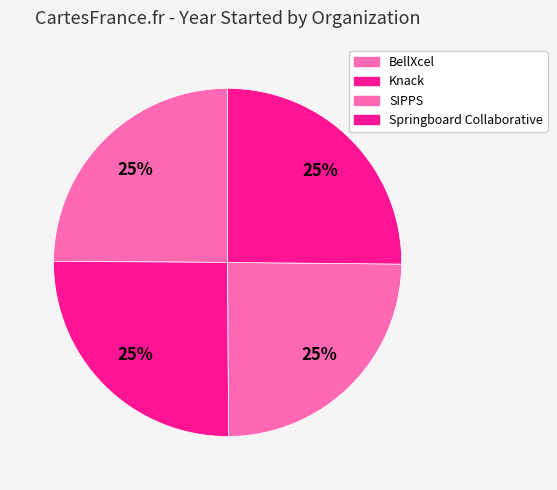

Which category has the biggest portion of the pie?

Knack